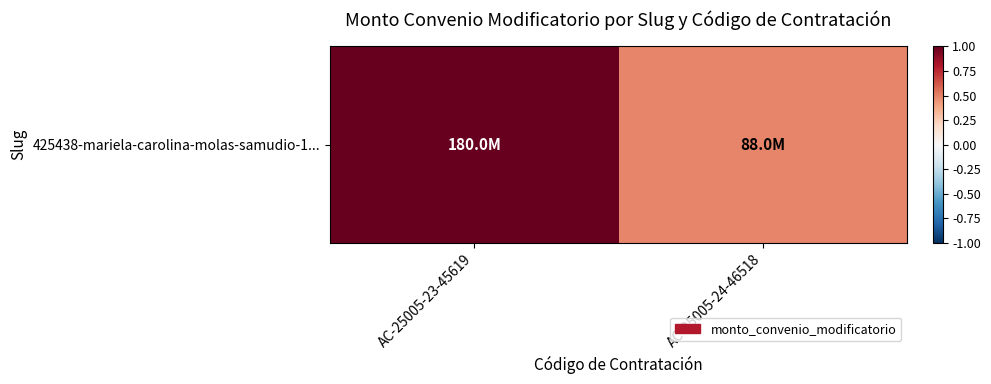

True or false: the data shows 0.7 at AC-25005-24-46518.

False